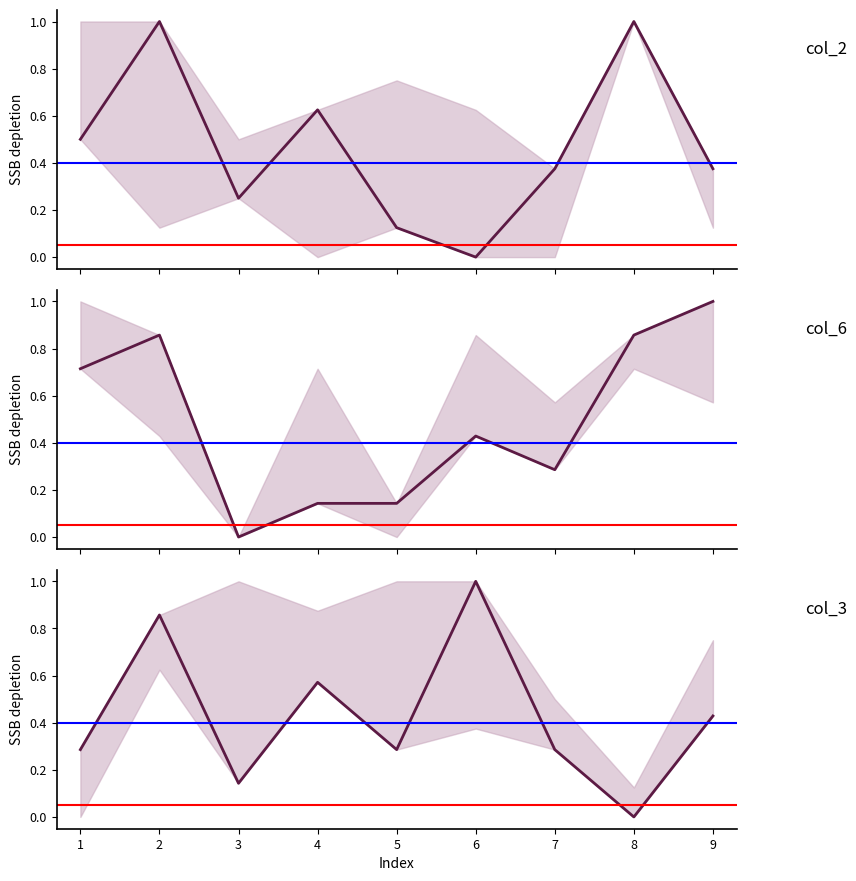

What is the maximum value shown in the chart?

1.0